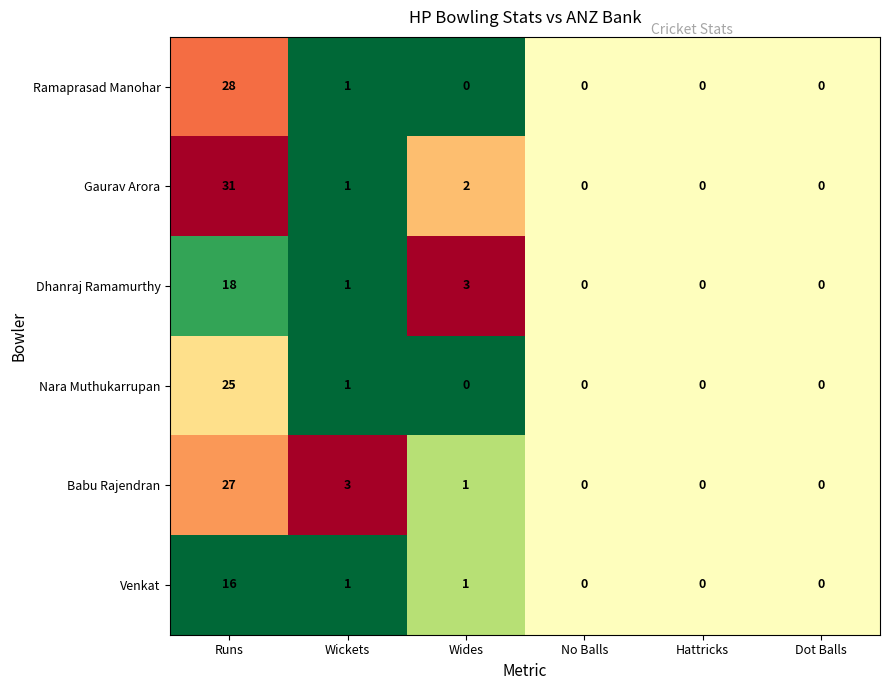

What is the average value of the Dhanraj Ramamurthy series?

4